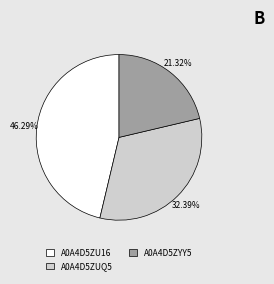

Is there any slice that represents more than half of the pie?

No